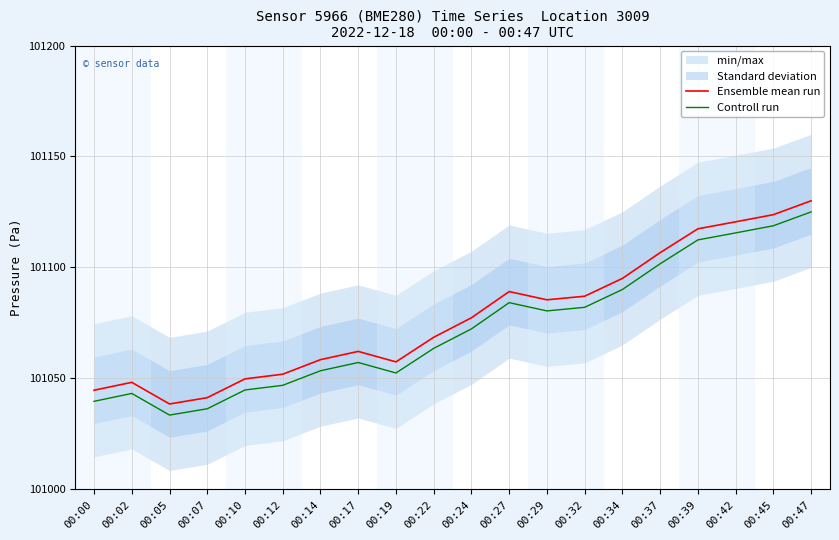

What is the lowest value of the Ensemble mean run series?

101038.5